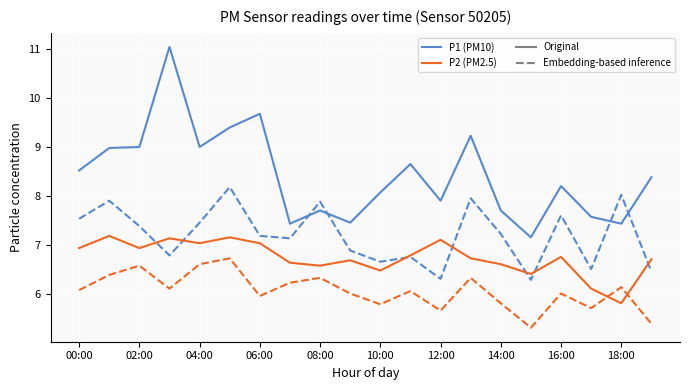

What is the greatest value displayed?

11.1